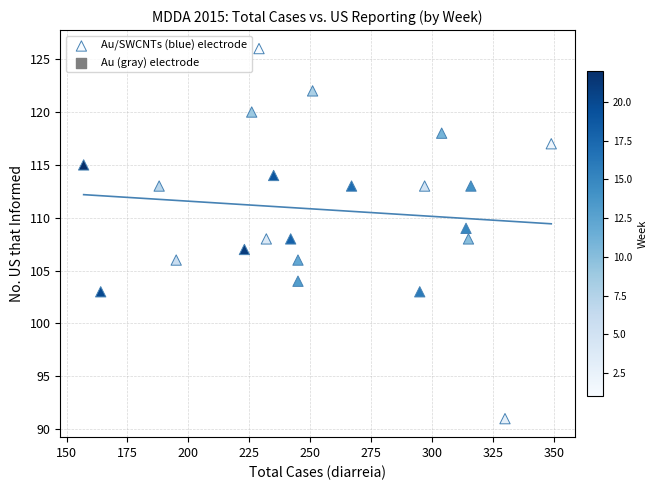

What is the range of Y values (max minus min)?

35